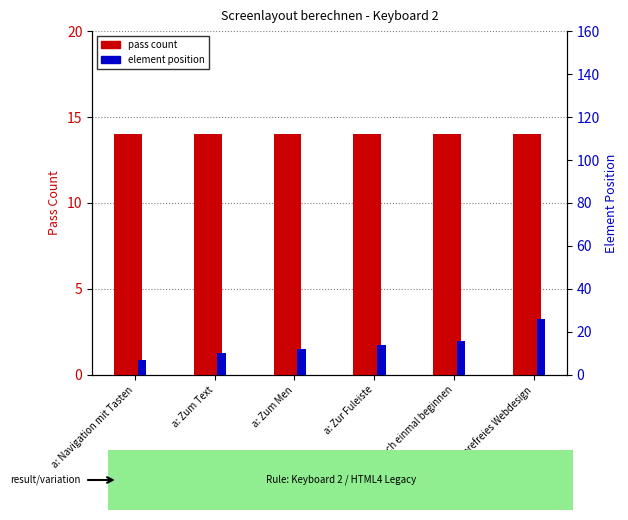

How many groups of bars are there?

6